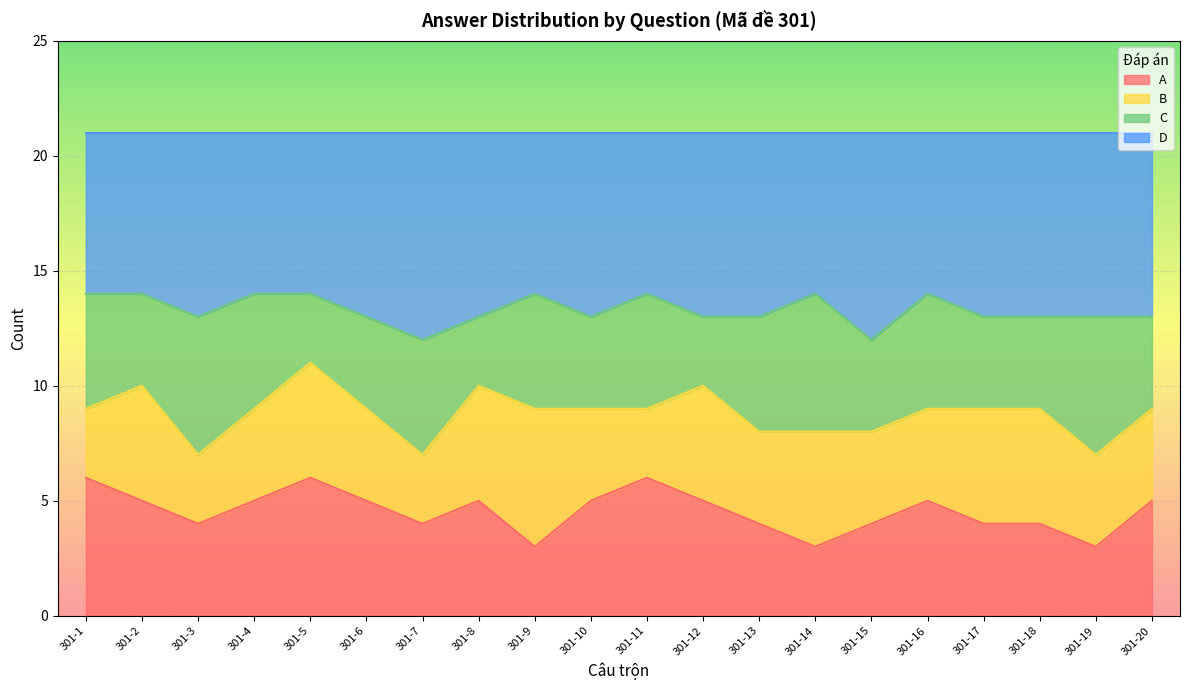

True or false: D has more than 2 interior local peaks.

True